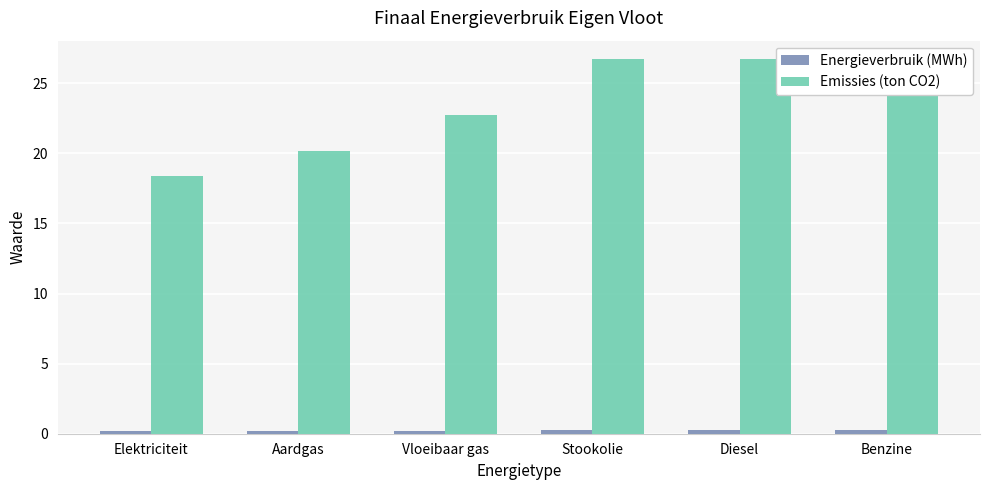

At which label does Emissies (ton CO2) first exceed 24?

Stookolie